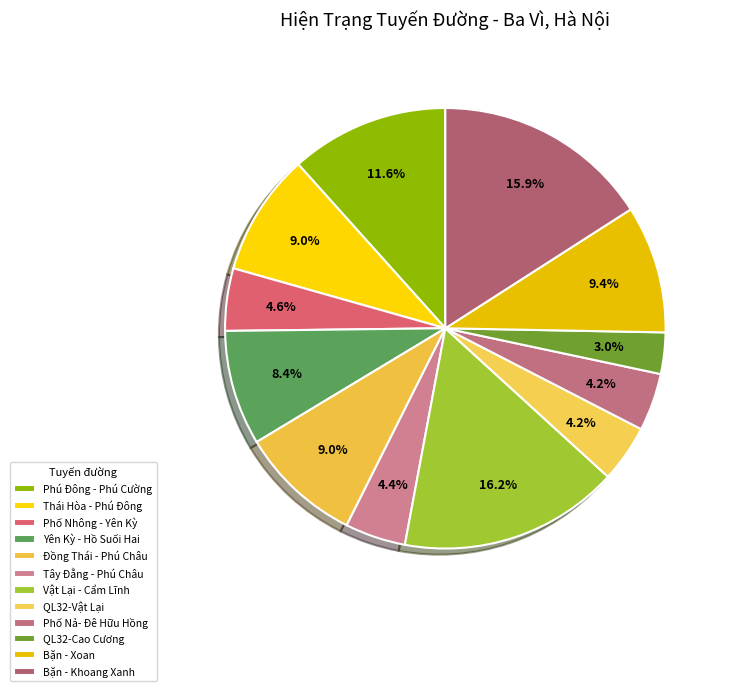

Count the number of slices in the pie.

12